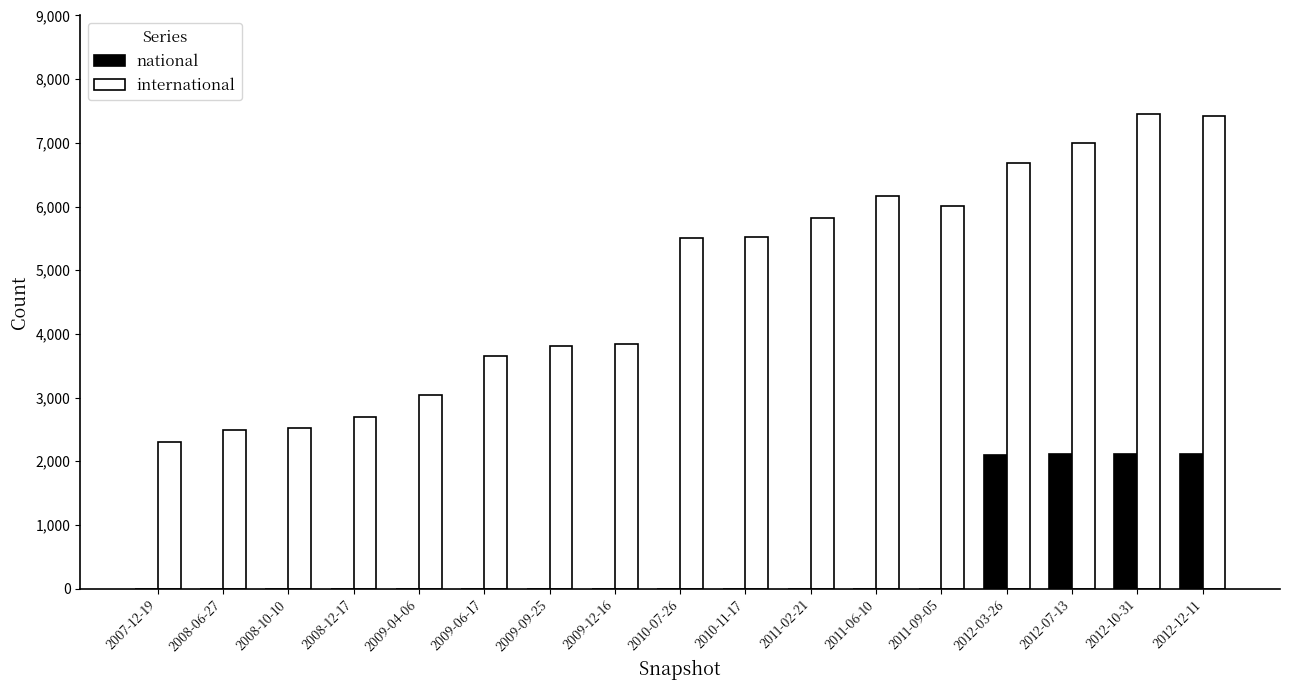

The value of national at 2009-12-16 is 0. True or false?

True